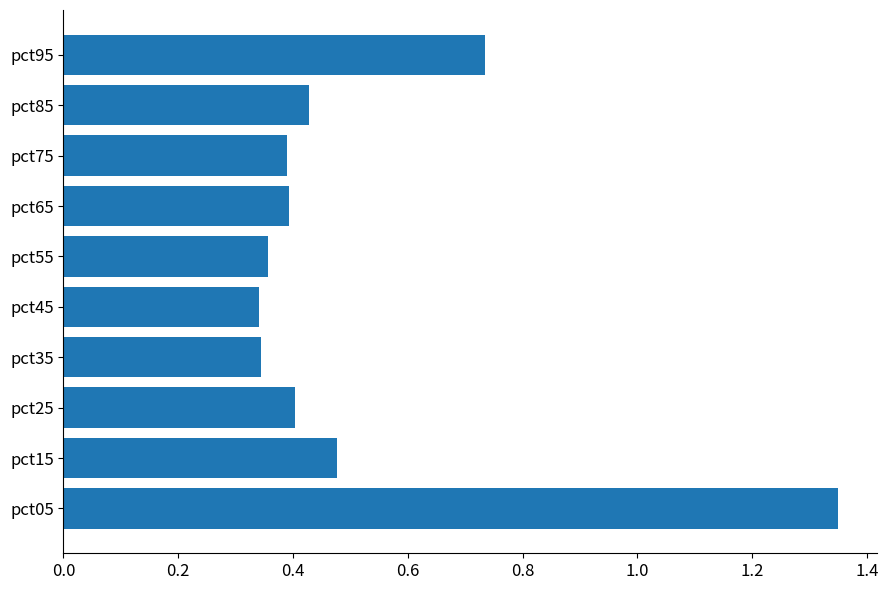

At which category does the chart reach its peak across all series?

pct05